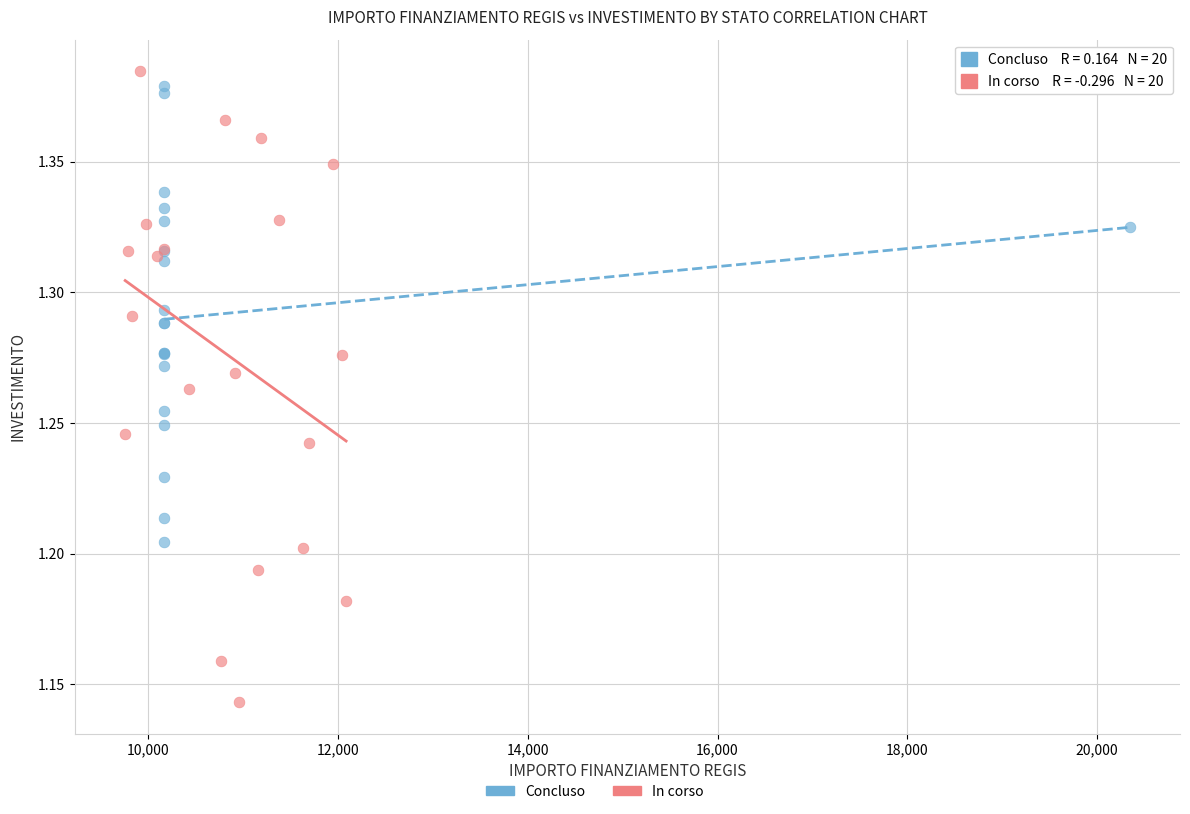

Which series has the largest Y range (max minus min)?

In corso